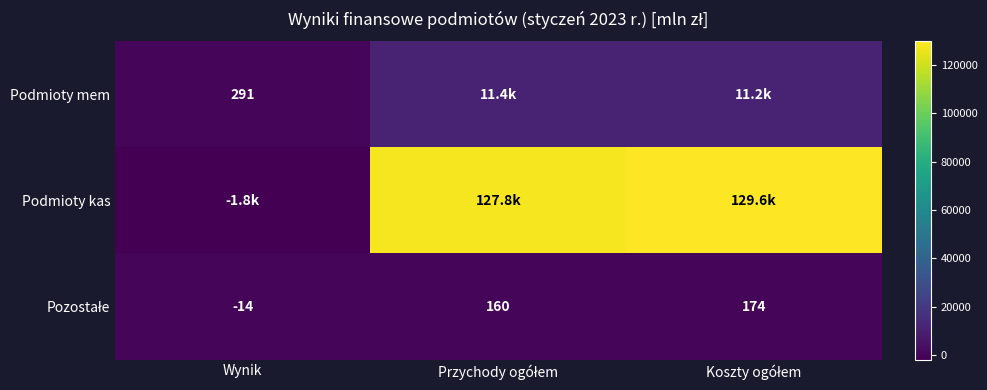

How many series are shown in this chart?

3